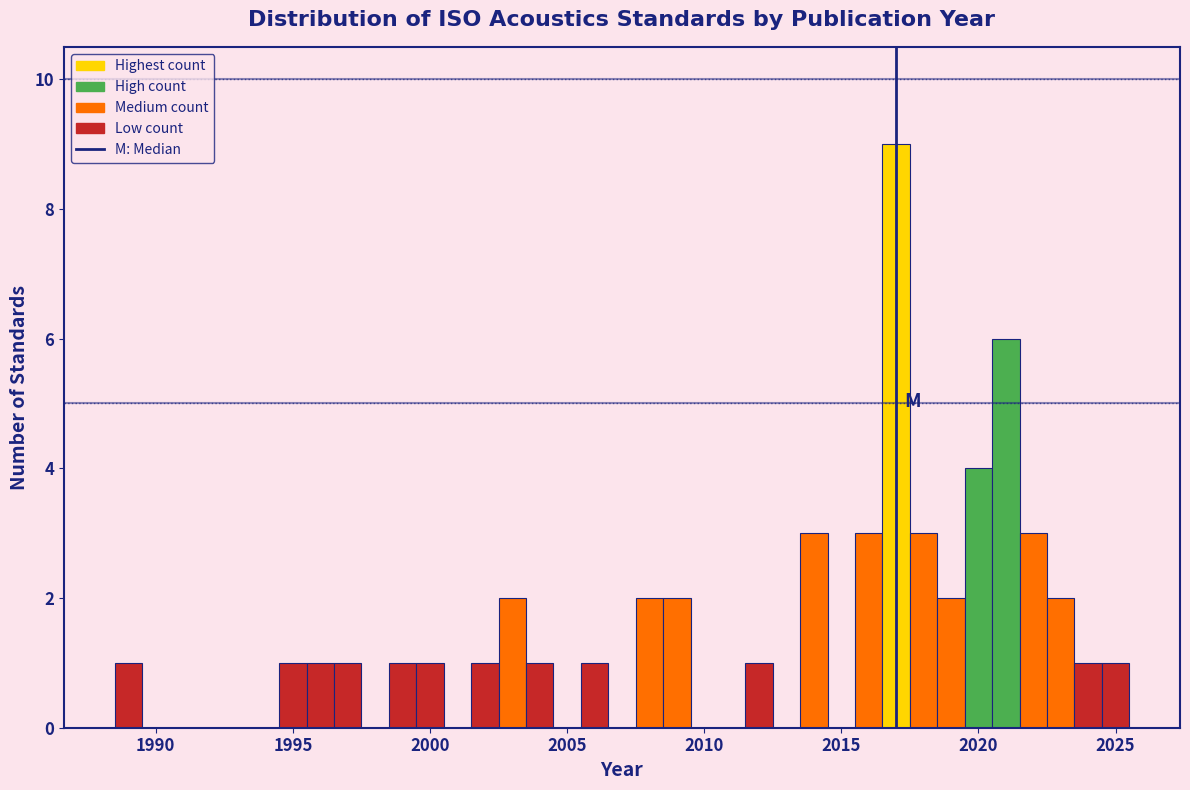

Around what value on the x-axis is the tallest bar? Give the approximate position of its centre, as read against the axis.

2017.0